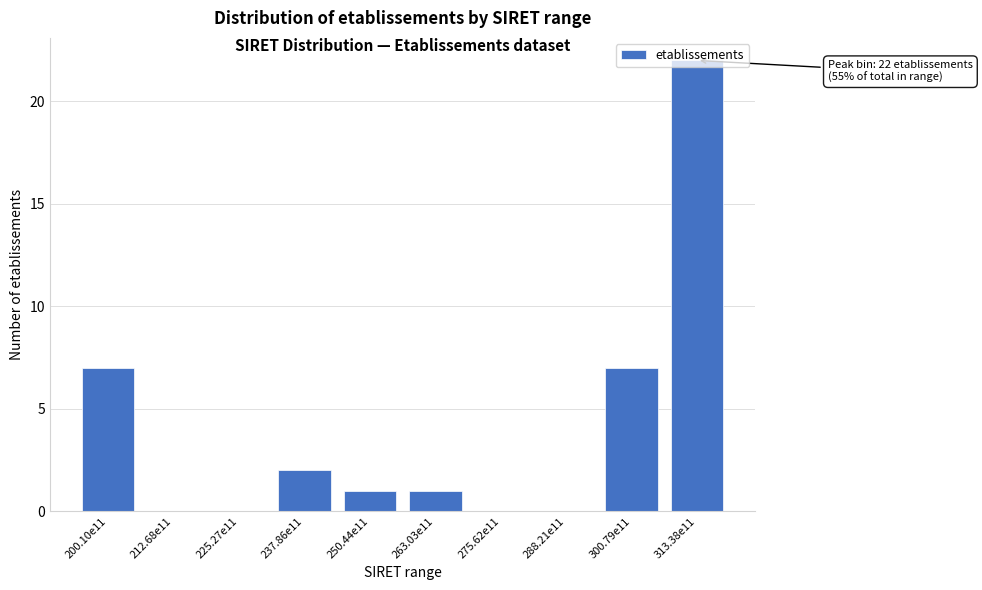

The value at 200.10e11 is 4. True or false?

False